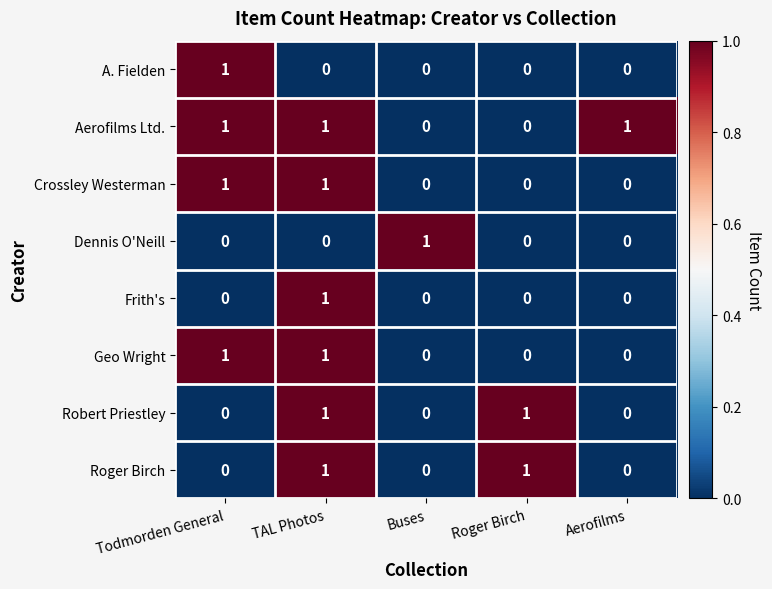

How many data points does each series have?

5